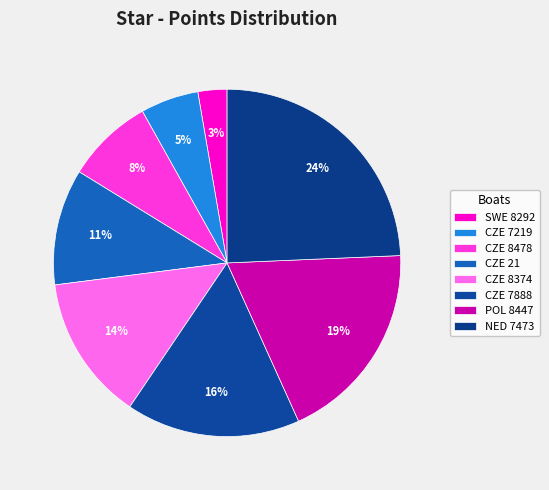

Rank the categories by value from lowest to highest.

SWE 8292, CZE 7219, CZE 8478, CZE 21, CZE 8374, CZE 7888, POL 8447, NED 7473